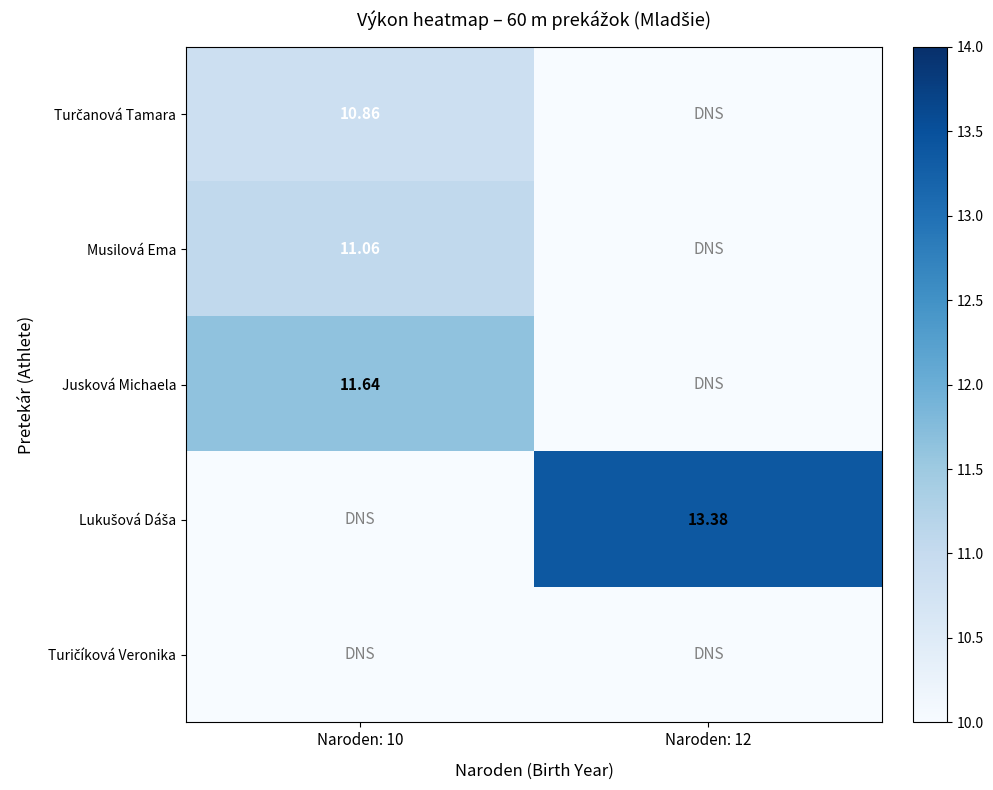

At which label is Lukušová Dáša closest to 6?

Naroden: 10